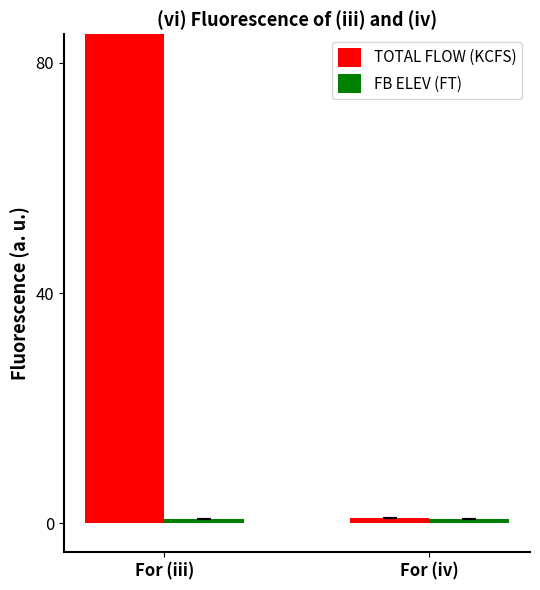

How many categories are shown in the chart?

2